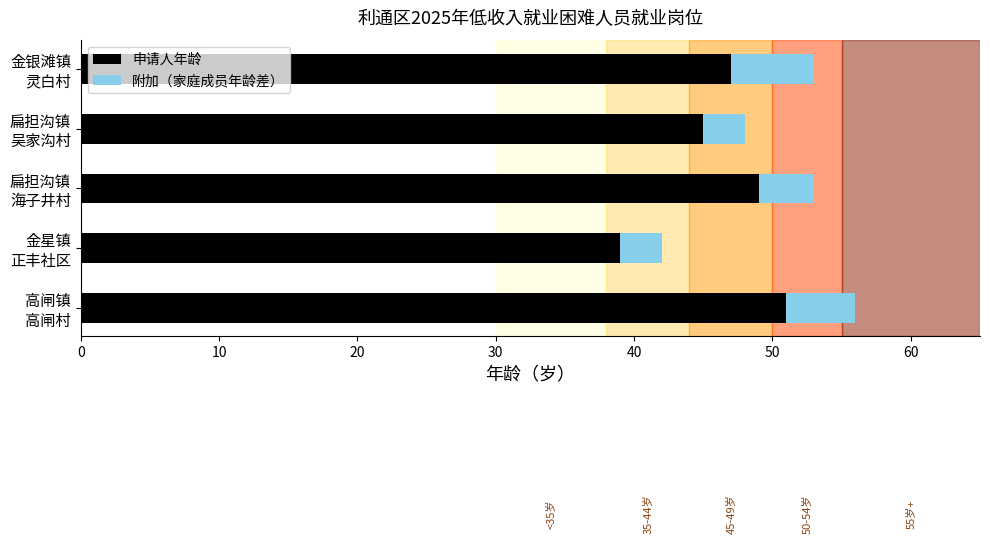

What is the lowest value of the 申请人年龄 series?

39